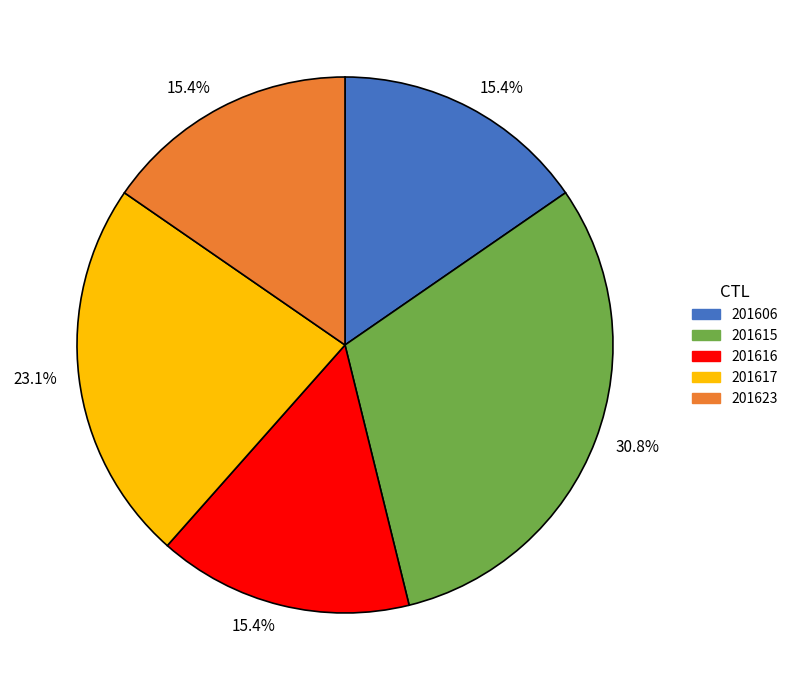

Combined, what portion of the pie is 201623 and 201606?

30.8%